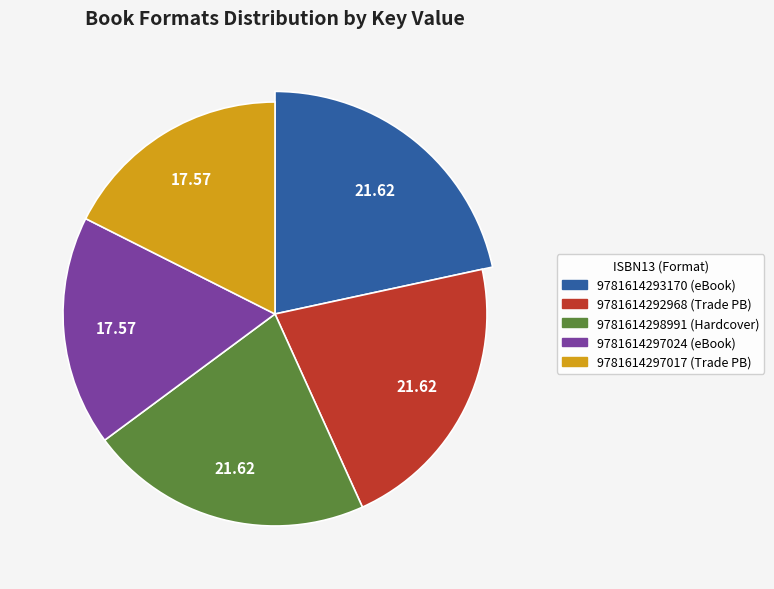

Is there a majority slice in this chart?

No